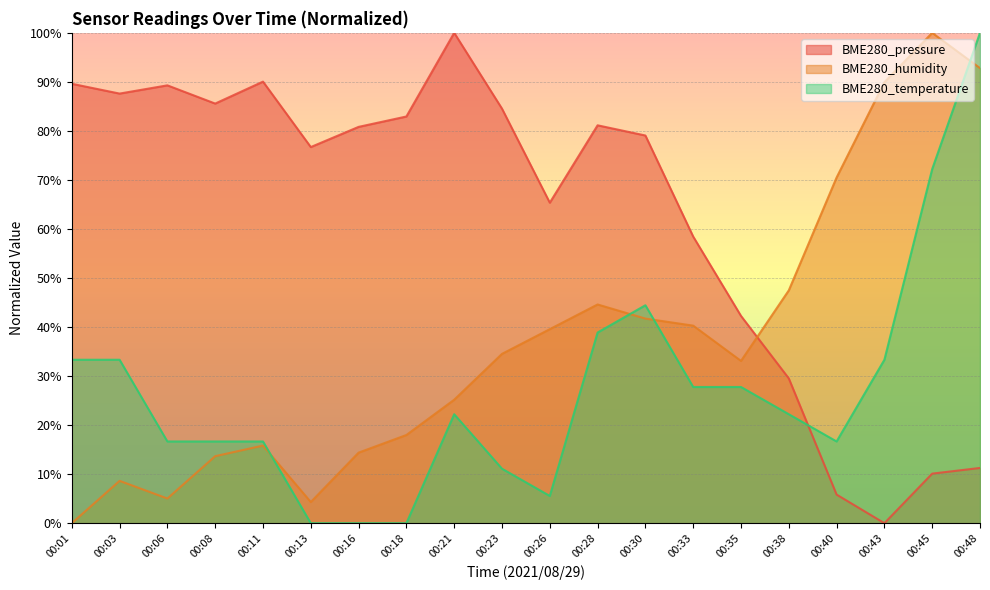

Rank the series by their maximum value, from highest to lowest.

BME280_pressure, BME280_humidity, BME280_temperature